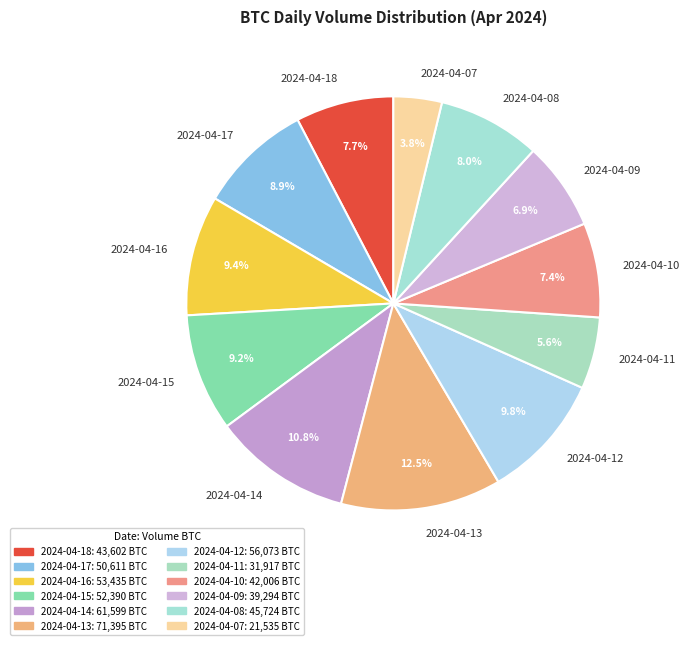

Approximately how many times larger is the value at 2024-04-07 compared to 2024-04-11?

0.7